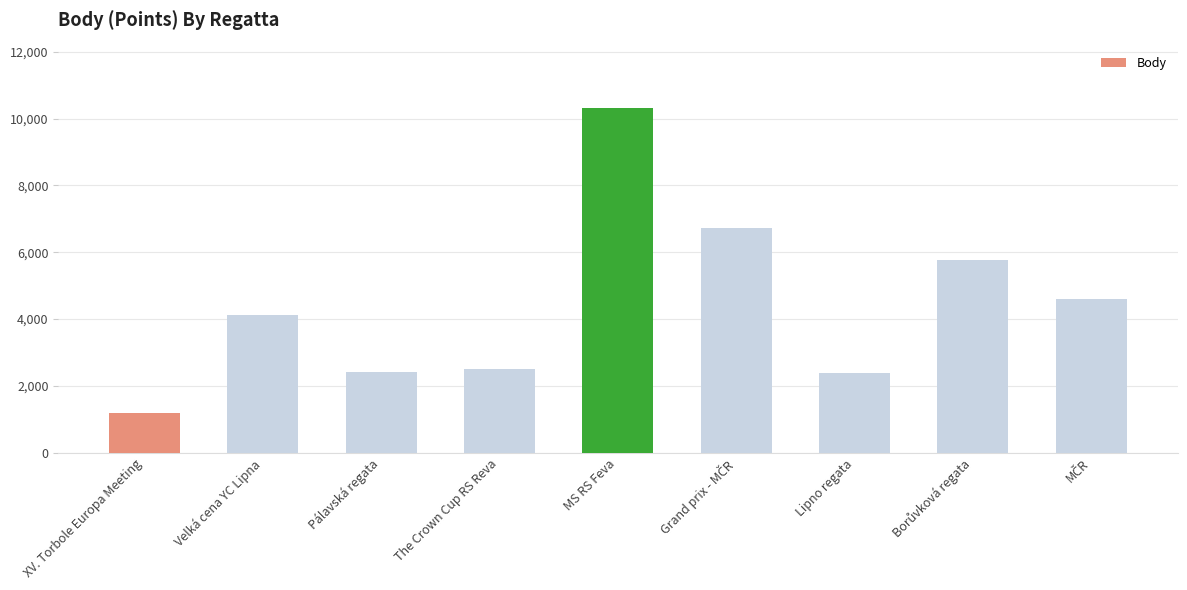

What is the change in value from Pálavská regata to MS RS Feva?

+7924